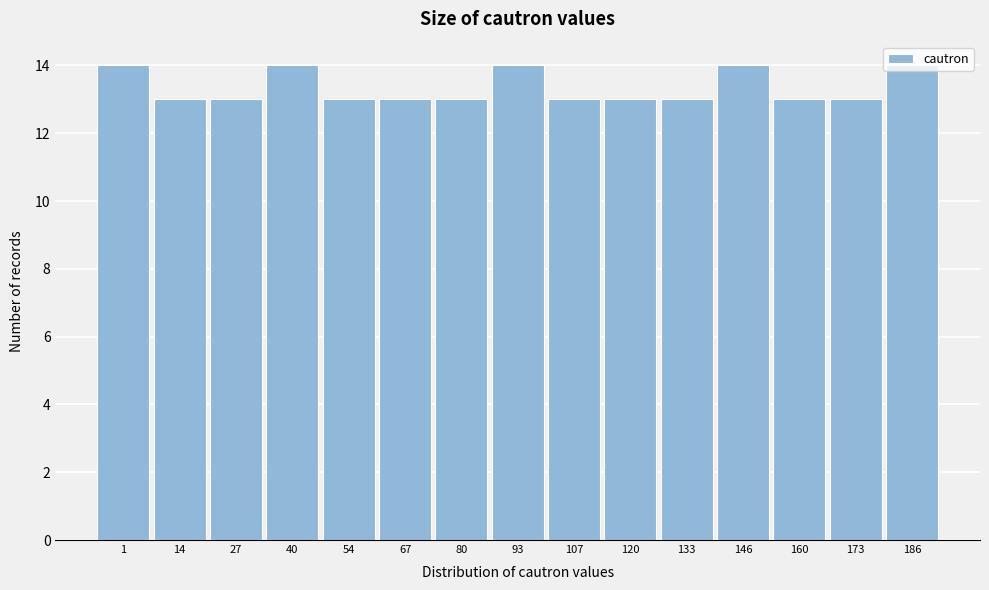

The chart shows a value of 14 at 146. True or false?

True